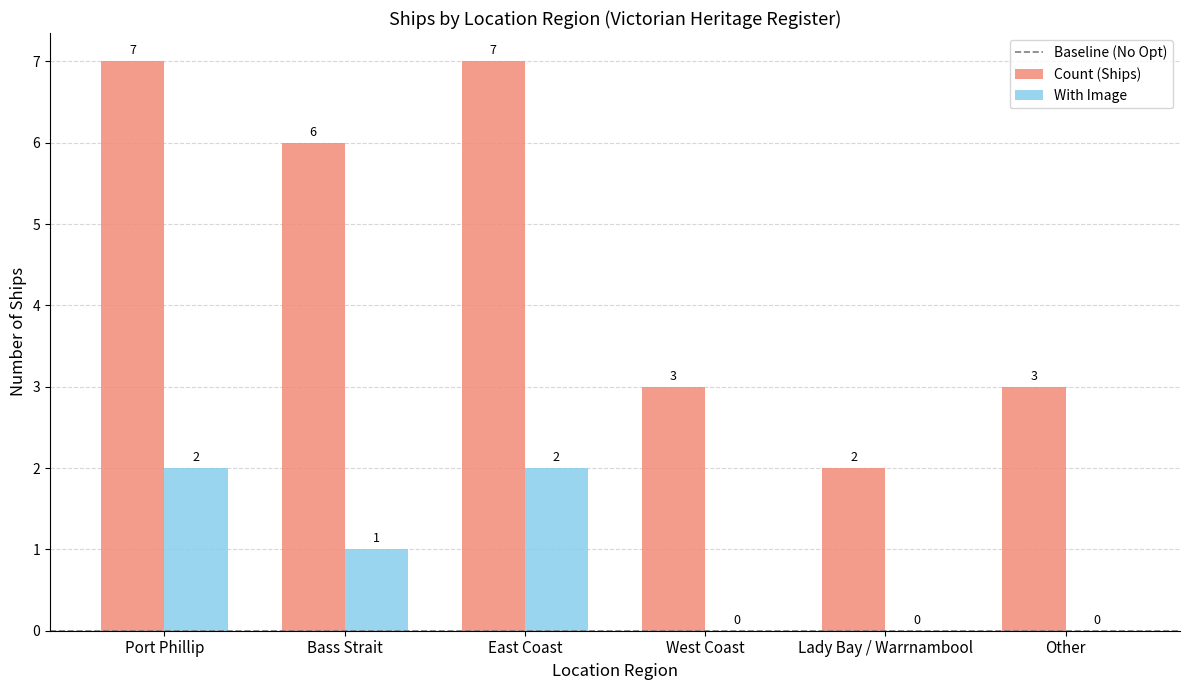

The value of Count (Ships) at West Coast is 5. True or false?

False